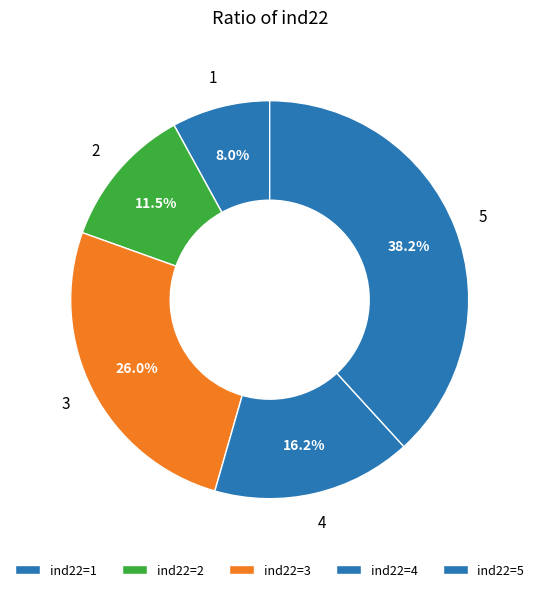

How many segments does this pie chart have?

5